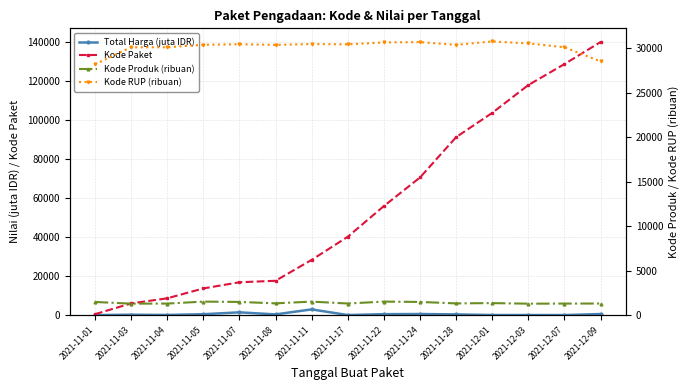

Reading left to right, transcribe all the data shown in this chart.

Total Harga (juta IDR): 12.8	211.9	90.7	464.0	1425.9	369.5	2939.5	34.3	493.0	564.7	373.4	56.2	51.6	27.4	560.0
Kode Paket: 464.0	5997.0	8601.0	13652.0	16823.0	17580.0	28271.0	40112.0	55826.0	70453.0	91101.0	103541.0	117783.0	128516.0	139817.0
Kode Produk (ribuan): 1479.7	1290.1	1296.9	1519.3	1481.6	1324.9	1518.3	1305.9	1519.3	1481.6	1318.3	1350.9	1286.9	1297.1	1302.6
Kode RUP (ribuan): 28171.1	30089.0	30089.0	30372.2	30428.9	30361.2	30449.1	30416.7	30636.1	30670.9	30363.2	30745.1	30527.4	30089.0	28497.1